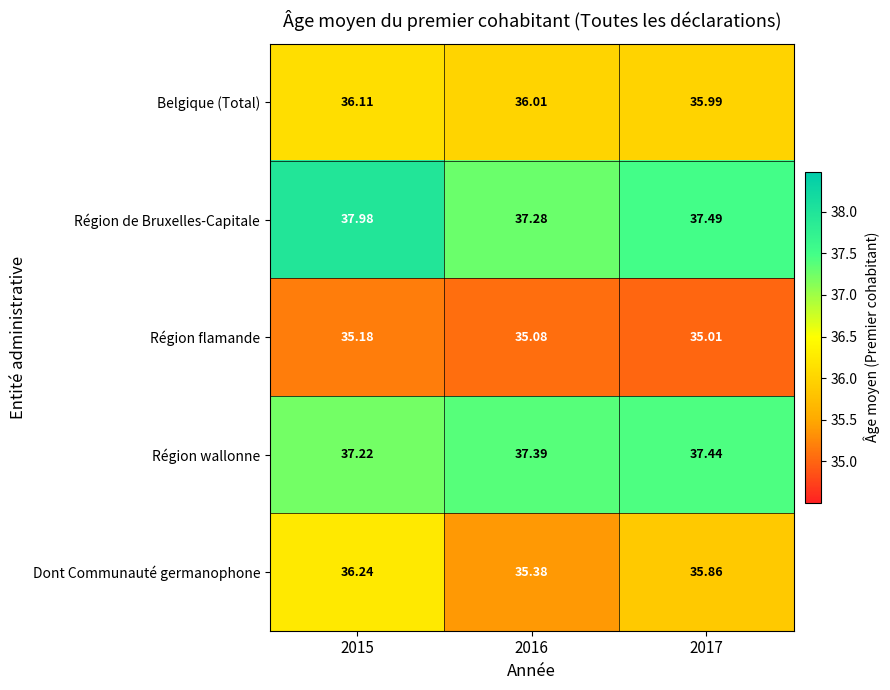

Which series has the largest total across all categories?

Région de Bruxelles-Capitale